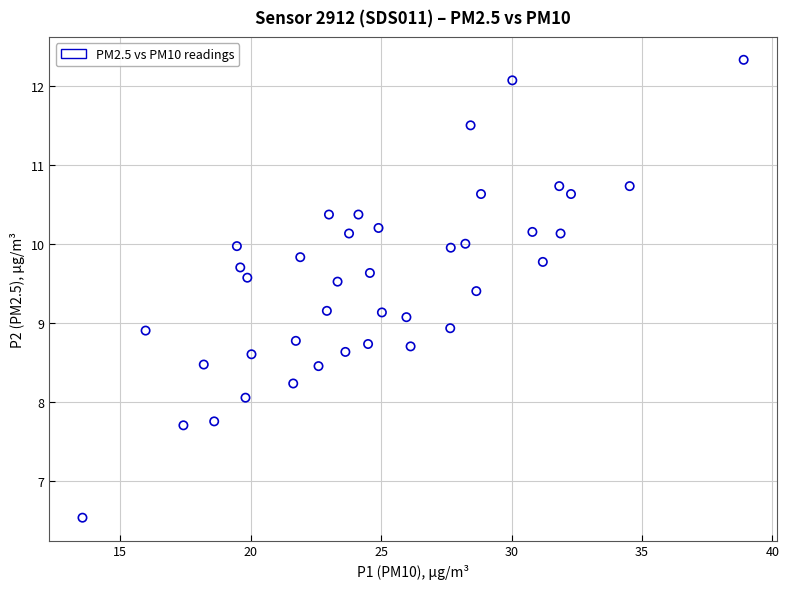

What is the range of Y values (max minus min)?

5.8